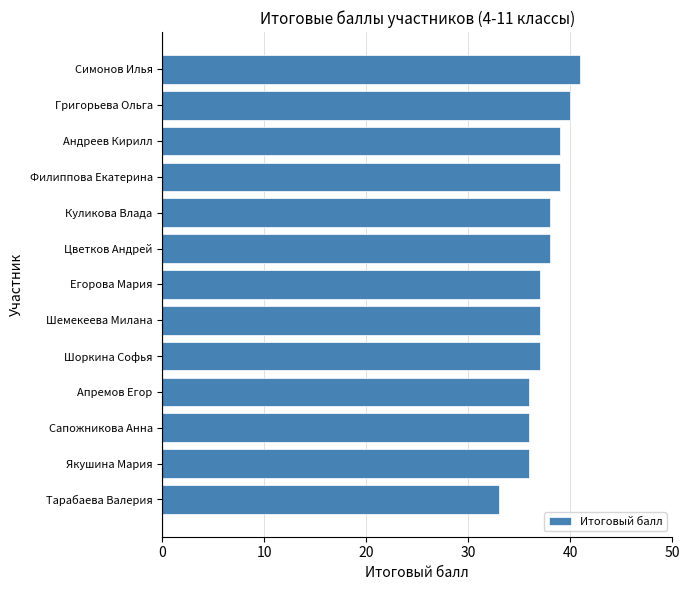

How many series are shown in this chart?

1